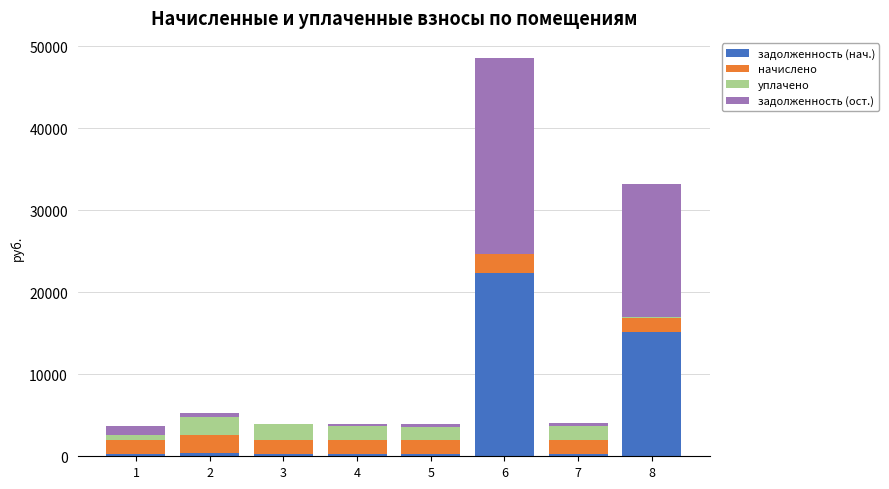

At which category is the sum across all series the highest?

6